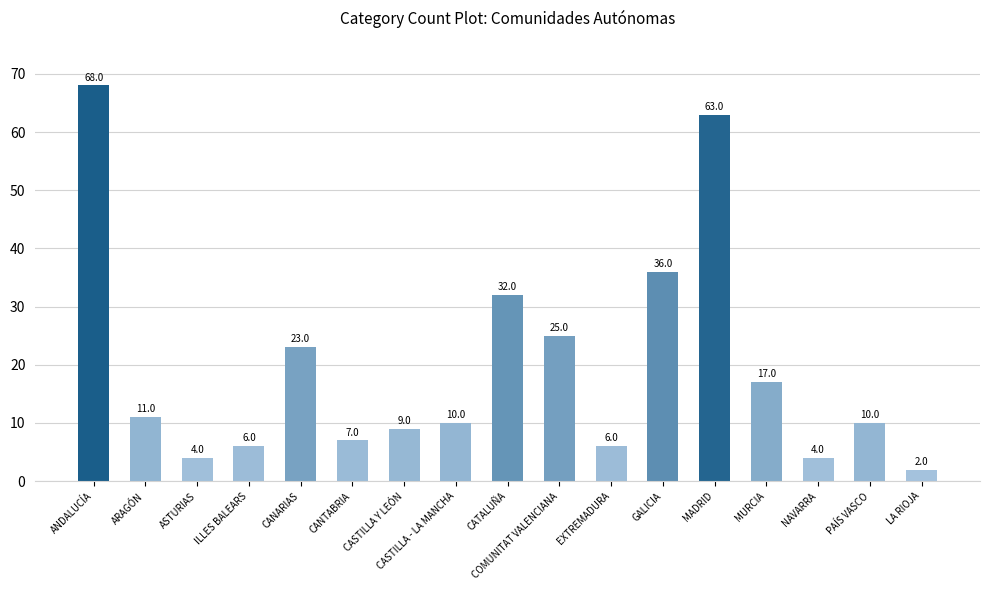

Is it true that the value at ANDALUCÍA is 121?

False